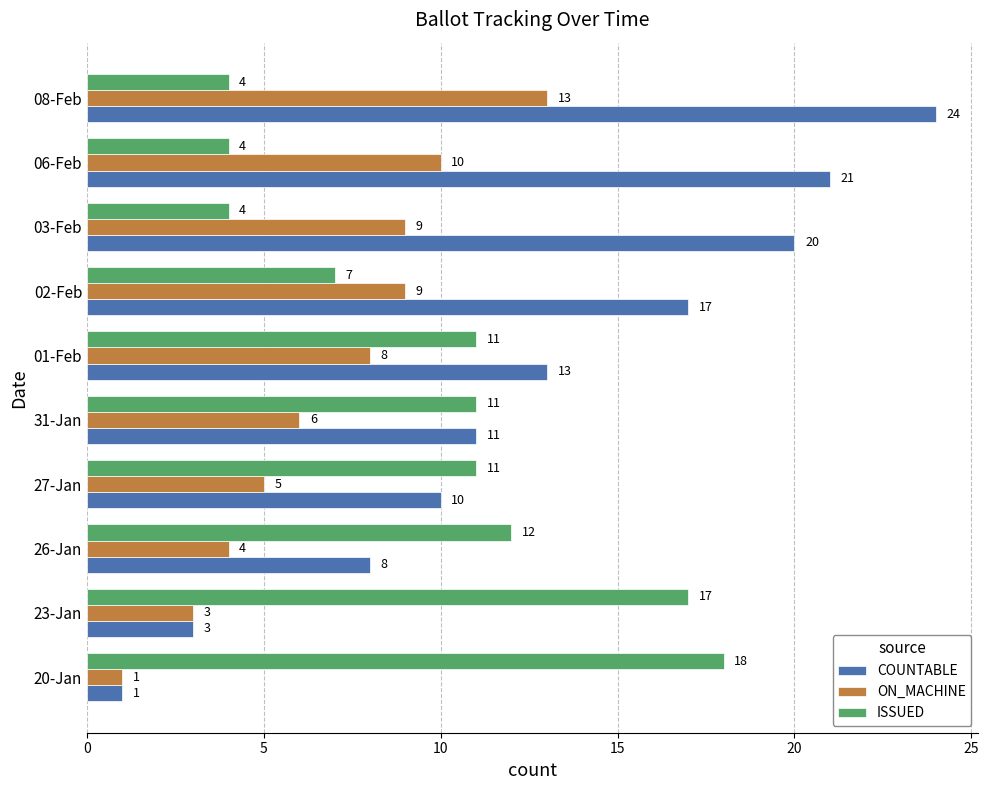

Rank the series by their maximum value, from highest to lowest.

COUNTABLE, ISSUED, ON_MACHINE